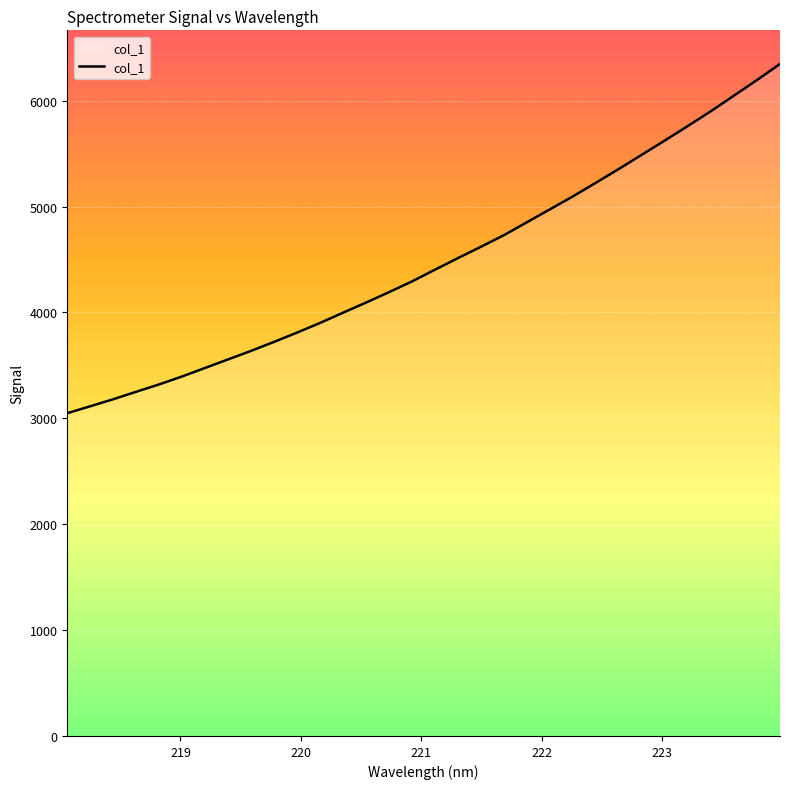

What is the difference between the maximum and minimum values?

3298.1